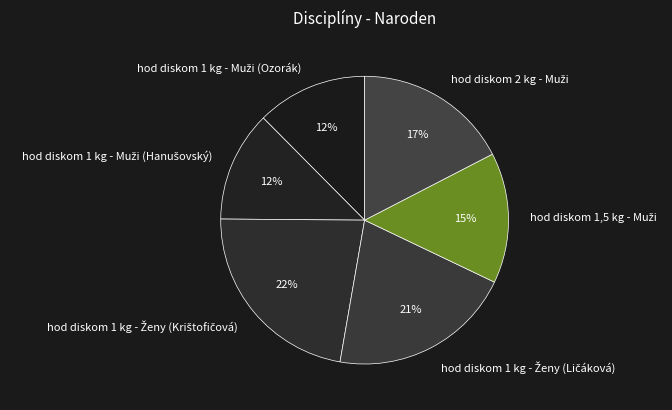

How many segments does this pie chart have?

6